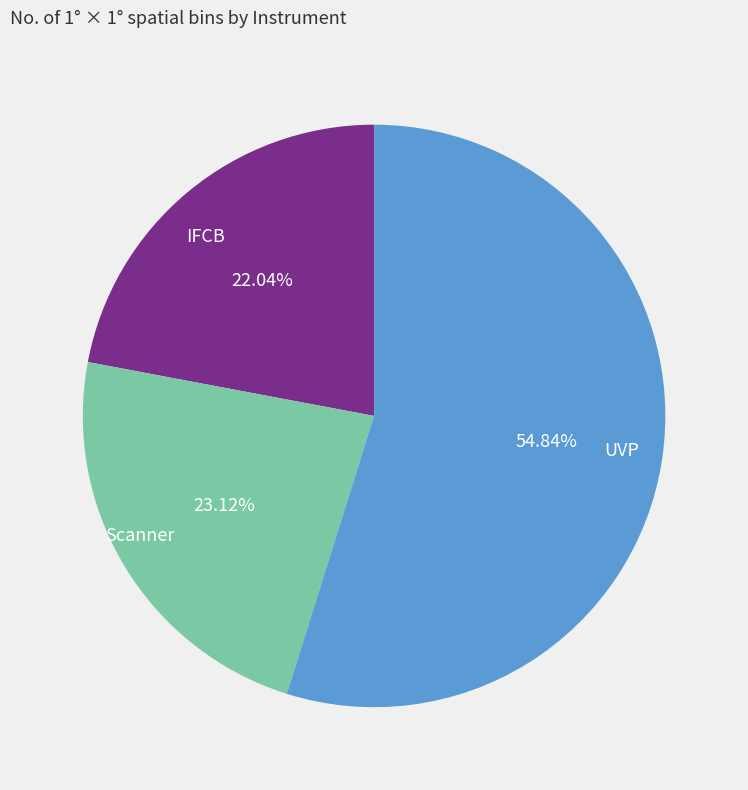

To the nearest percent, what is the difference between the largest and smallest slice percentages?

33%